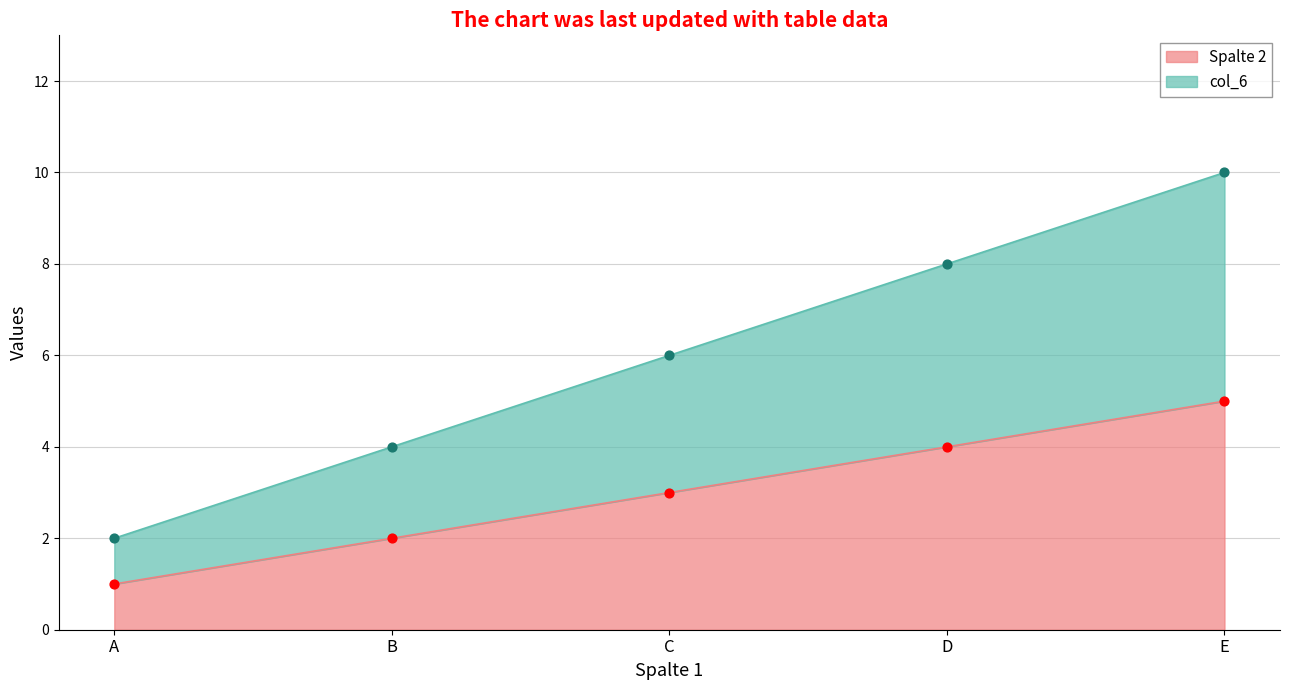

Which series reaches the minimum Y coordinate?

Spalte 2